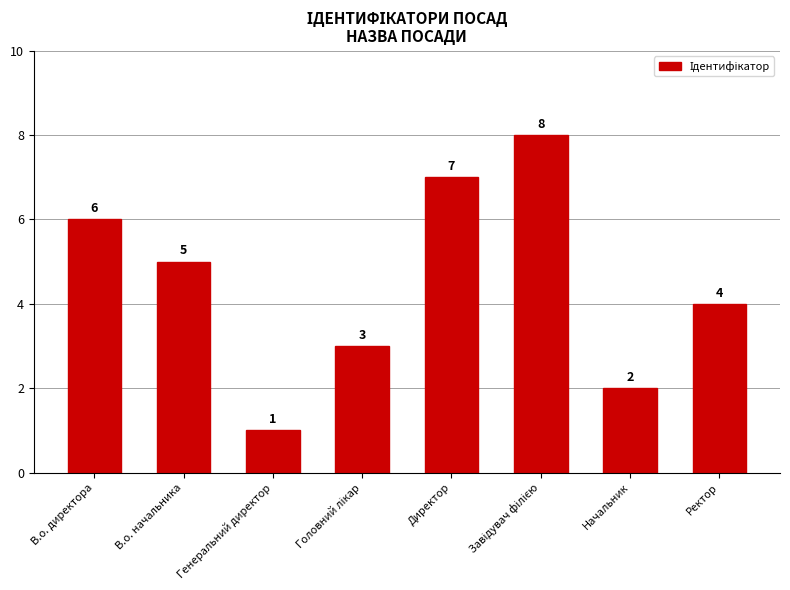

What is the difference between the second highest and minimum values?

6